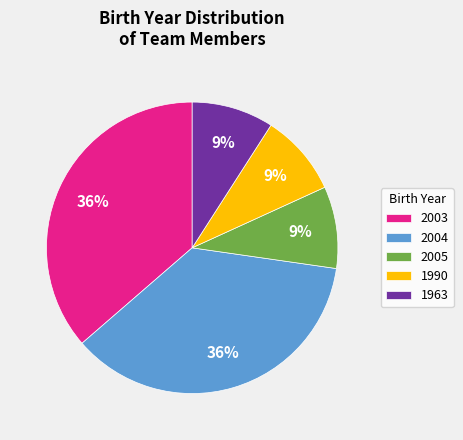

What percentage is the 2004 slice, to the nearest percent?

36%